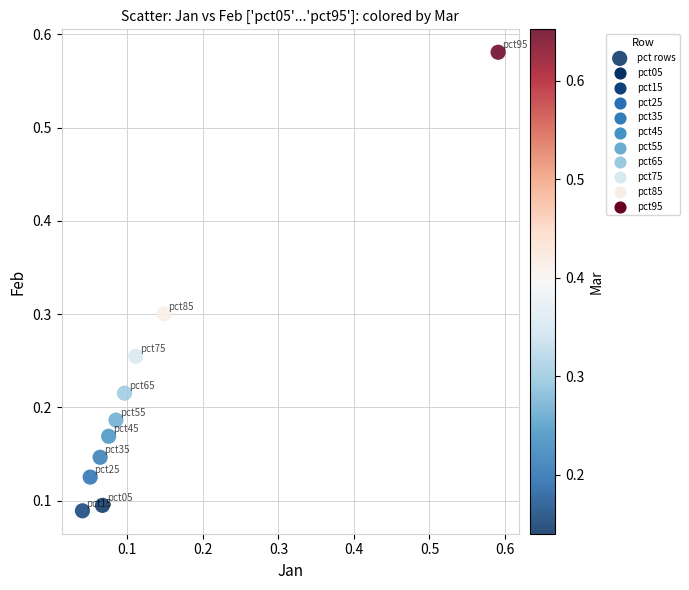

What is the range of Y values (max minus min)?

0.5